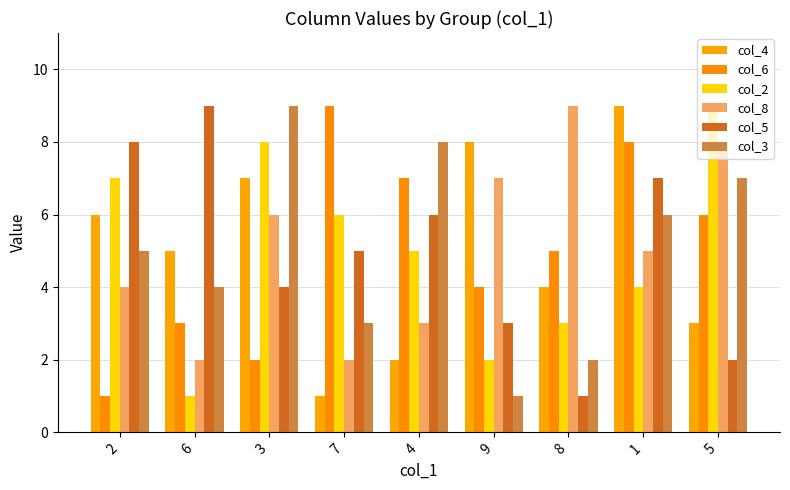

The col_4 series shows 1 at 8. True or false?

False